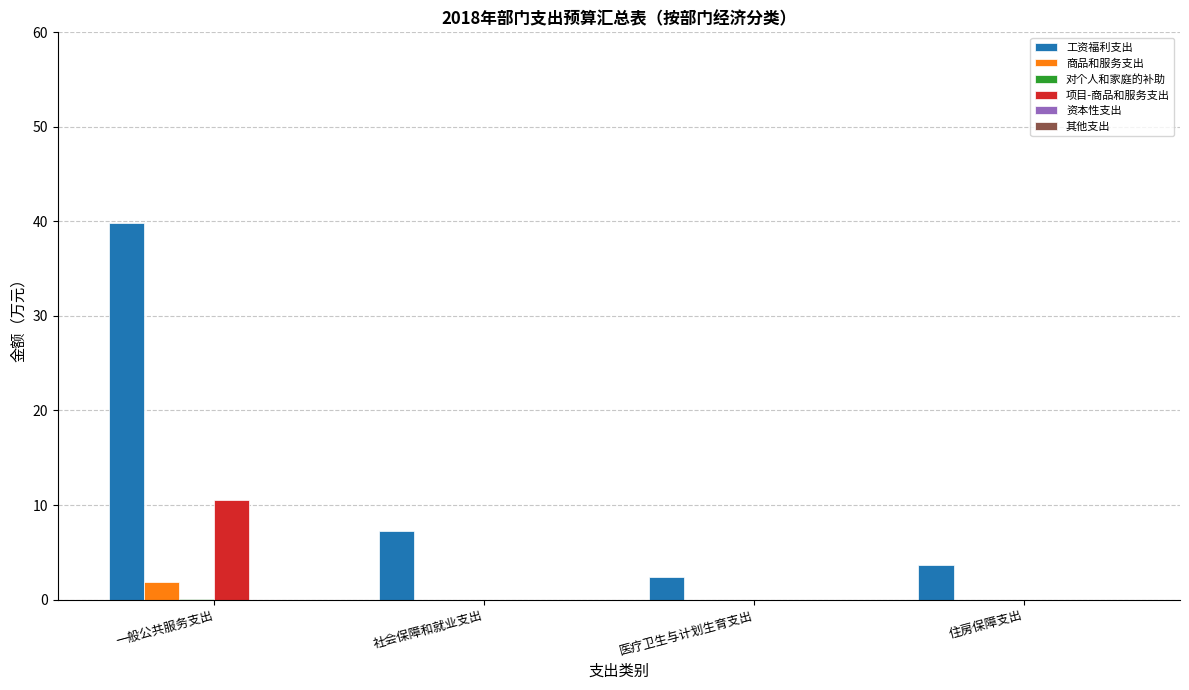

Is it true that 商品和服务支出 equals 0.0 at 医疗卫生与计划生育支出?

True